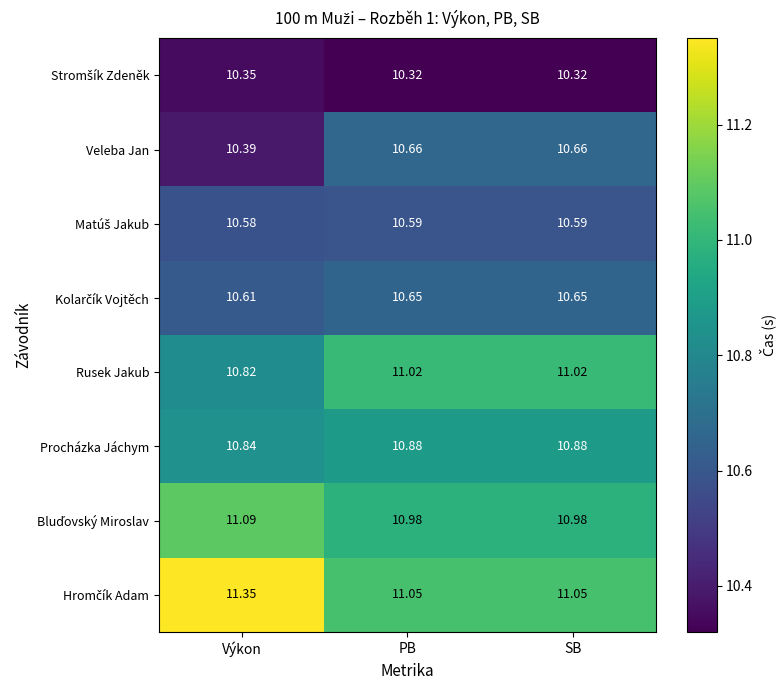

Is the value of Procházka Jáchym at PB greater than the value of Rusek Jakub at SB?

No